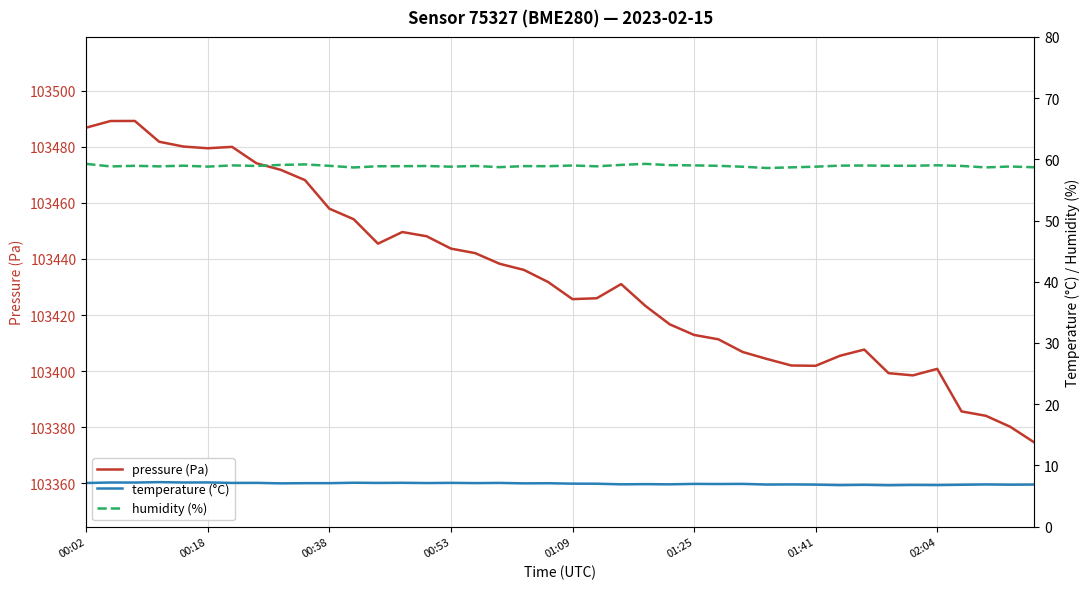

Rank the series at 39 from highest to lowest value.

pressure (Pa), humidity (%), temperature (°C)